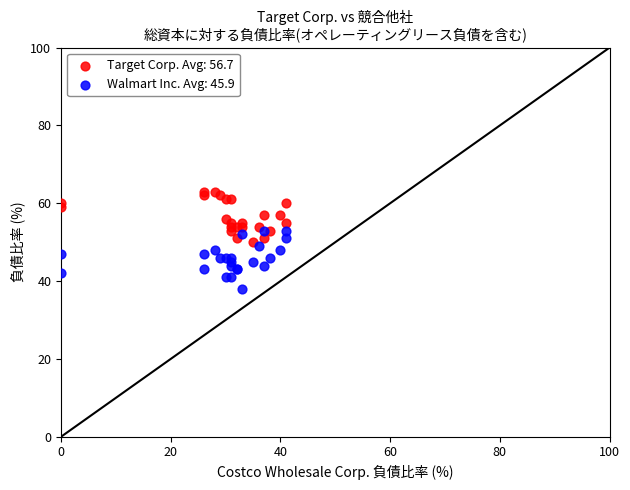

What are all the series names shown in the legend?

Target Corp. Avg: 56.7, Walmart Inc. Avg: 45.9